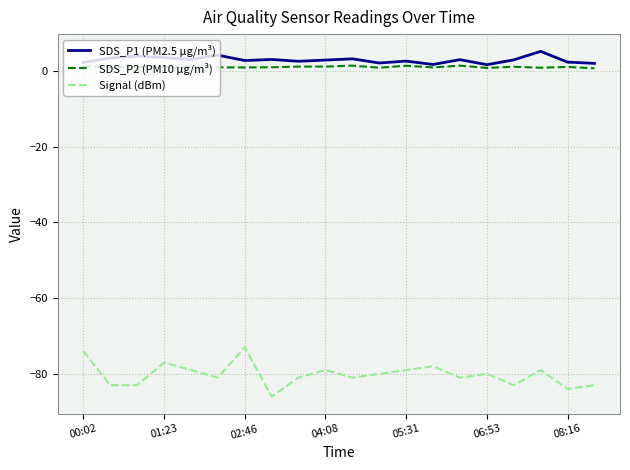

Does the chart display data point markers on the line(s)?

No